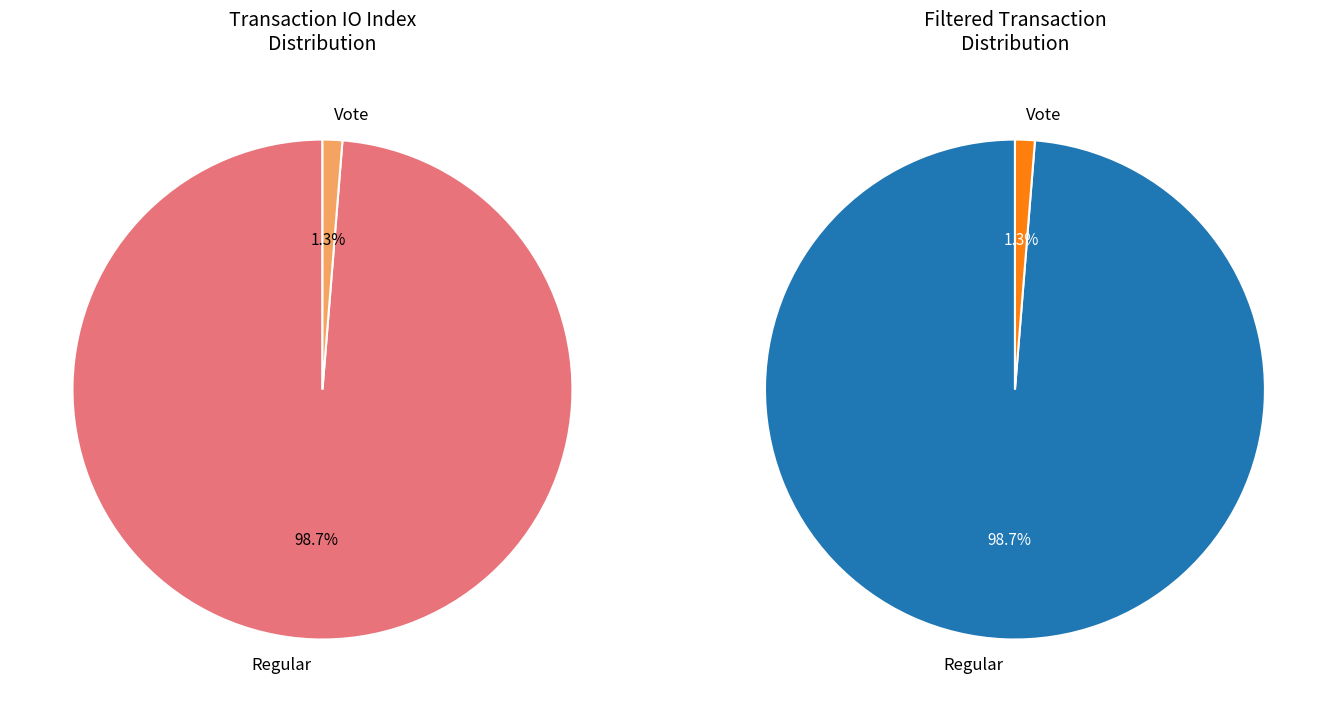

Is it true that Vote is 1% of the pie?

True